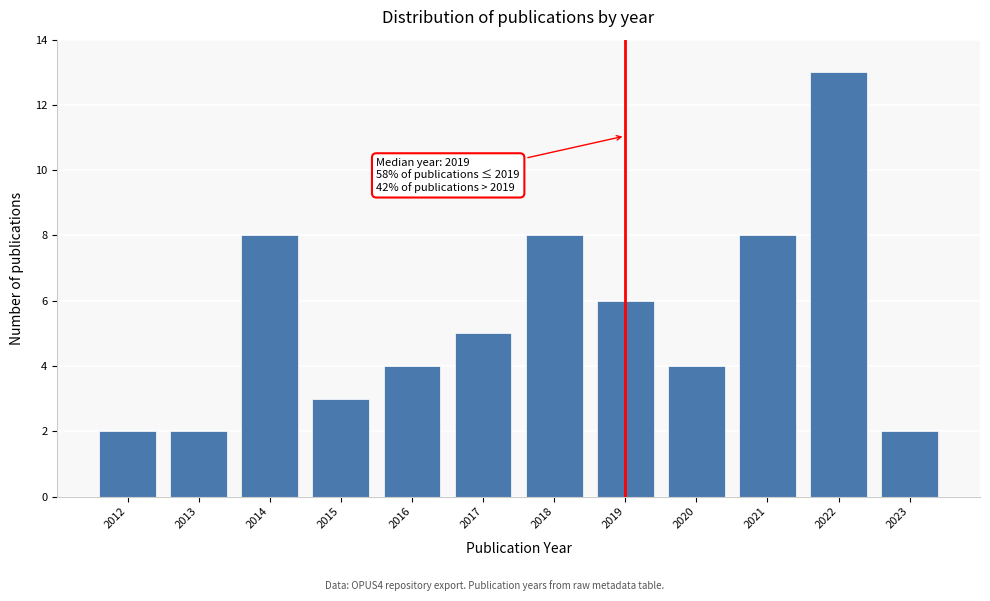

Reading left to right, extract all data points from this chart.

2	2	8	3	4	5	8	6	4	8	13	2